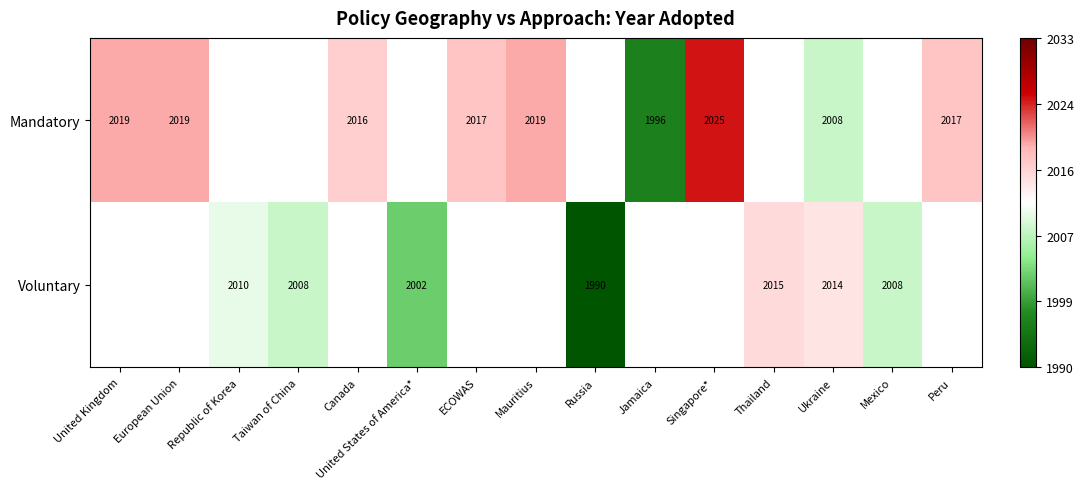

At Ukraine, list the series in order from smallest to largest.

Mandatory, Voluntary